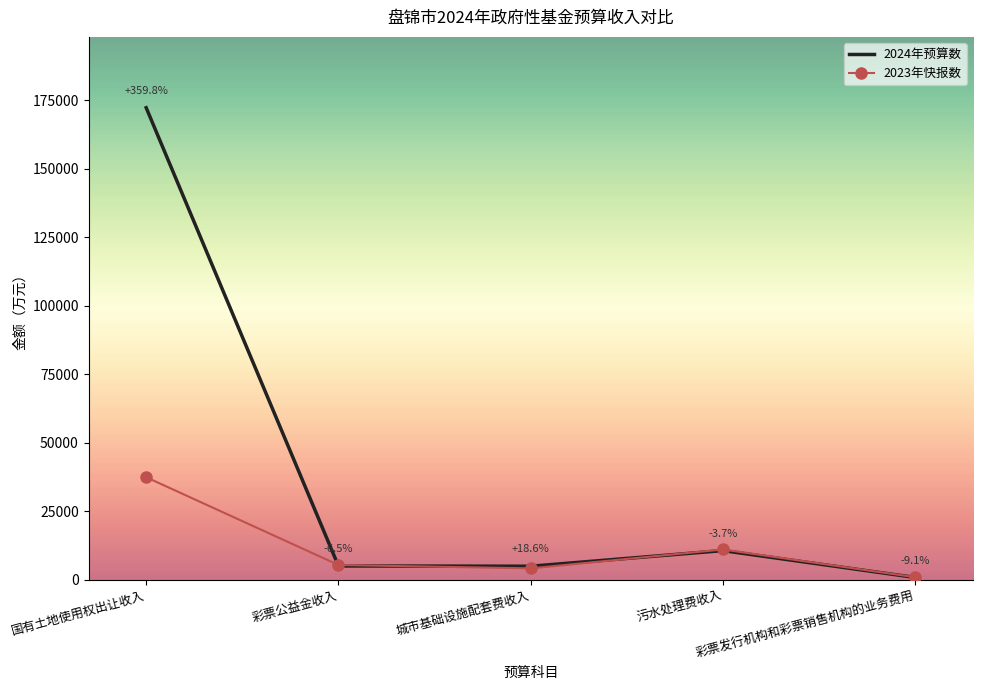

Which series changed the most between 国有土地使用权出让收入 and 彩票发行机构和彩票销售机构的业务费用?

2024年预算数